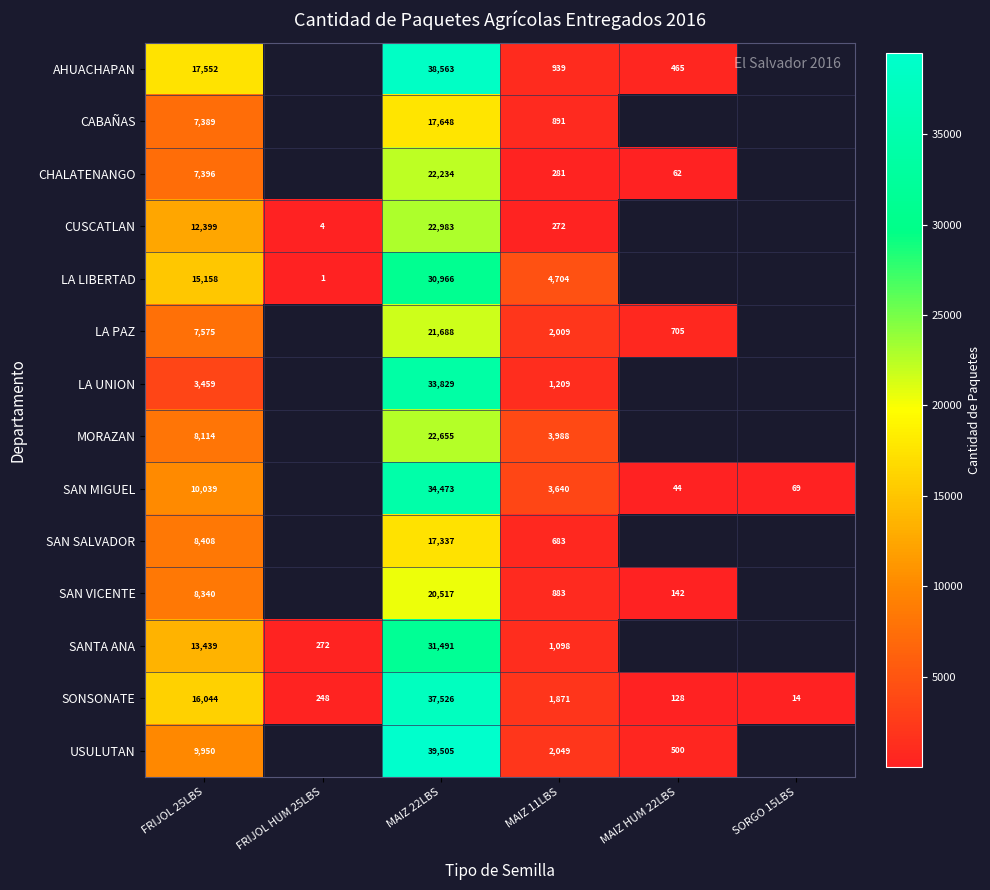

What is the sum of all SONSONATE values?

55831